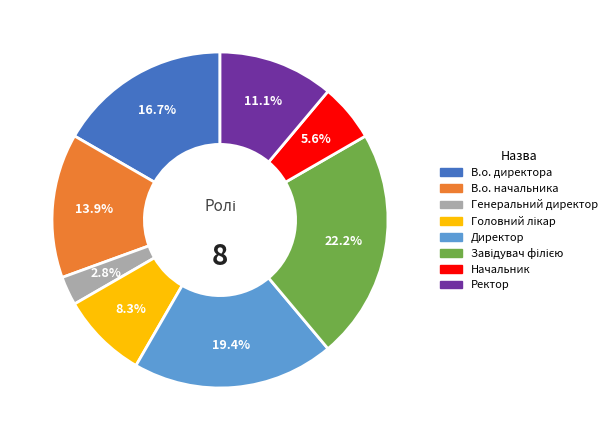

Which category has the smallest portion of the pie?

Генеральний директор